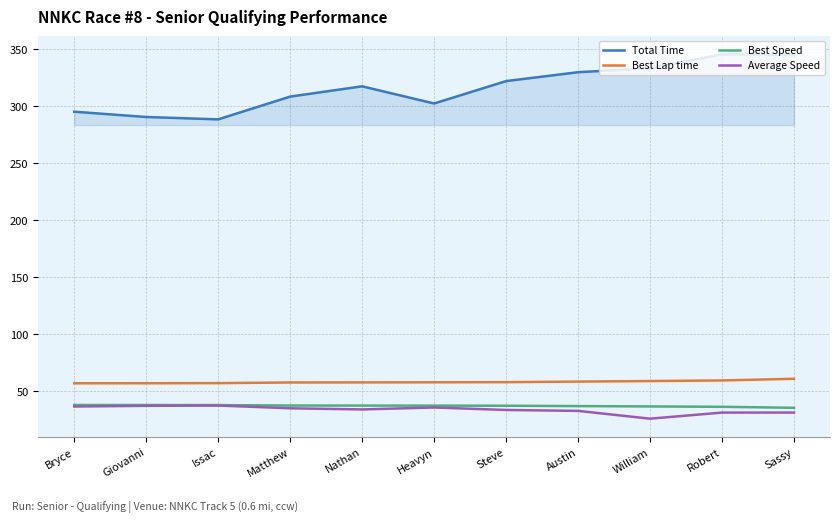

What are all the series names shown in the legend?

Total Time, Best Lap time, Best Speed, Average Speed